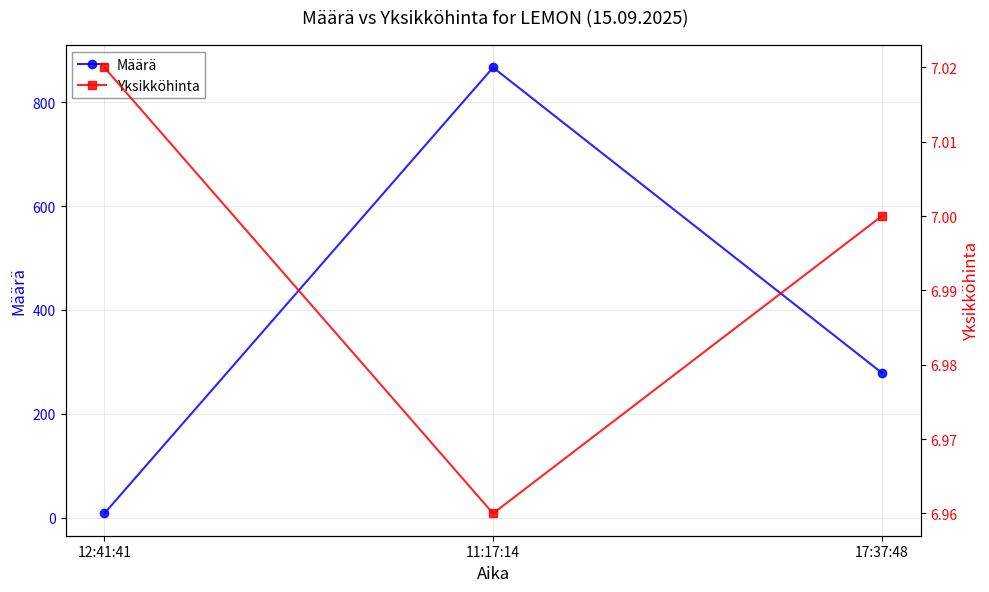

What is the label of the 3rd point from the right?

12:41:41